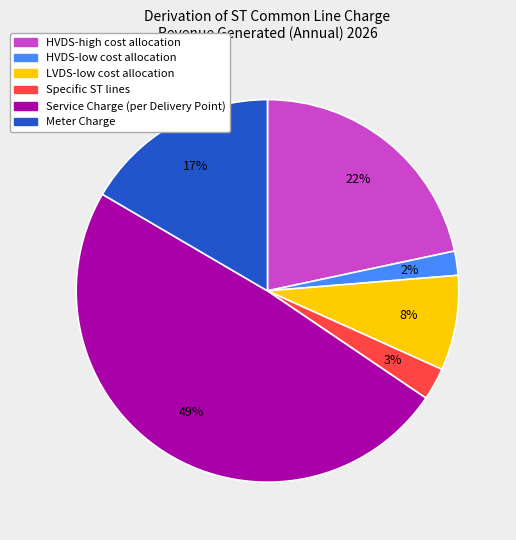

The HVDS-high cost allocation slice represents 22% of the pie. True or false?

True